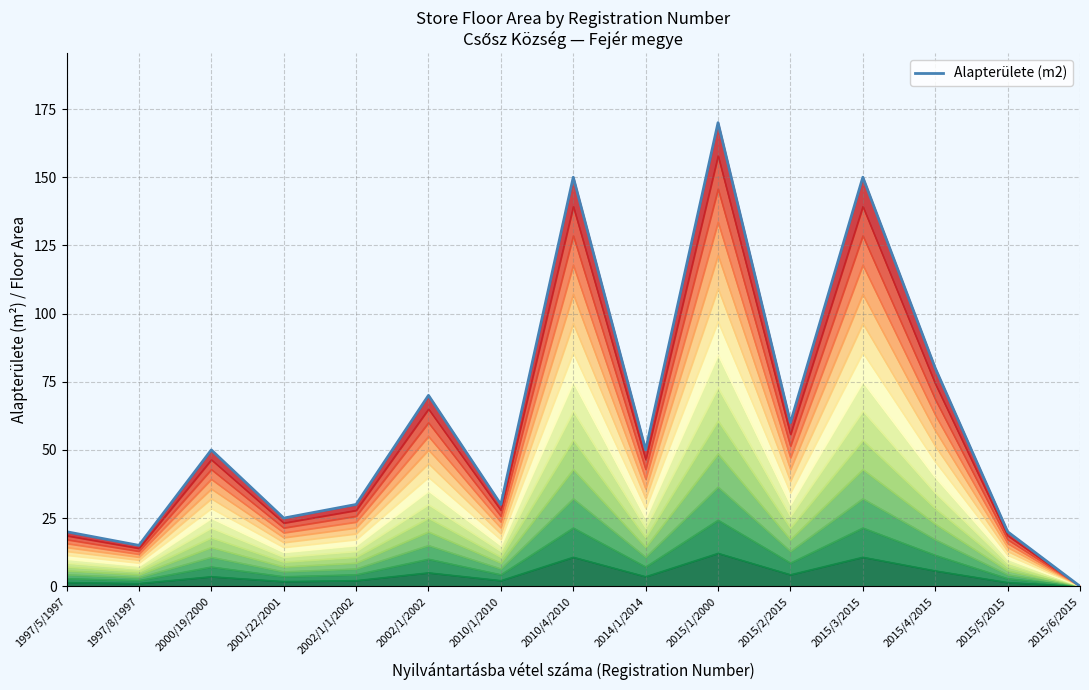

Where is the data nearest to the value 85?

2015/4/2015